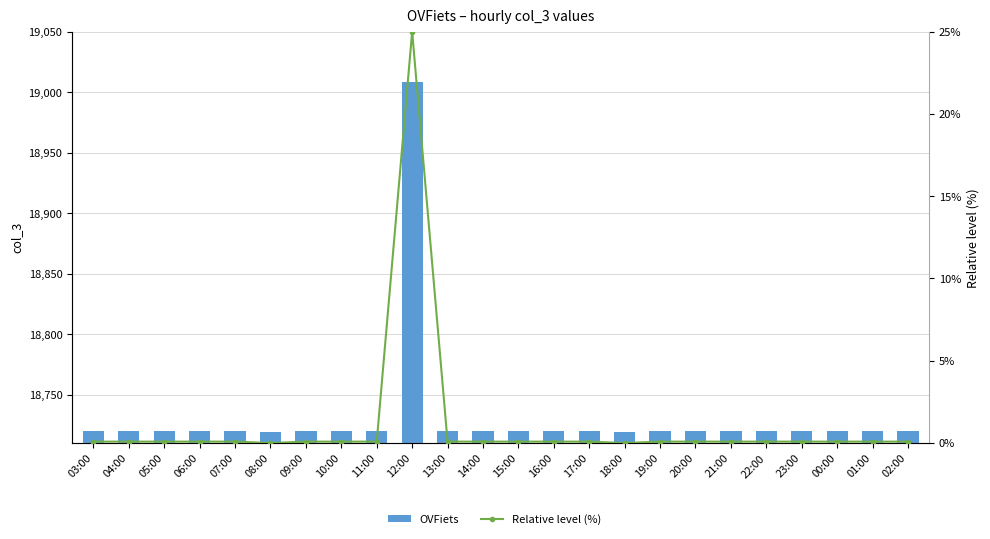

What is the difference between the highest and lowest values at 14:00?

18719.9